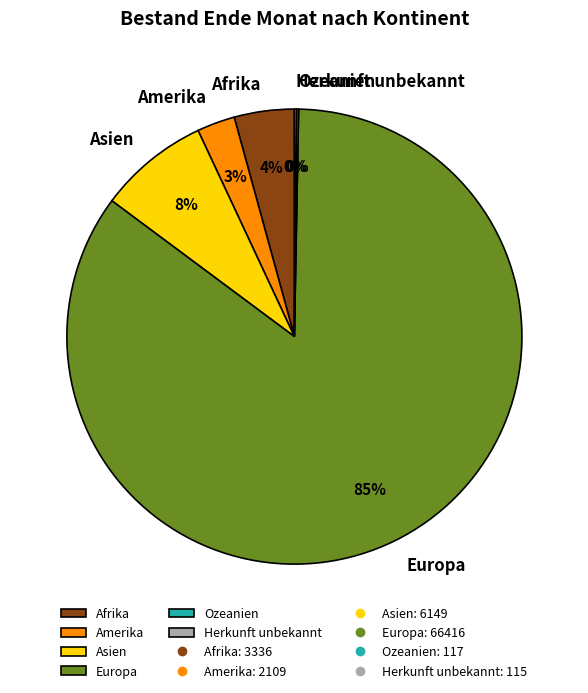

To the nearest percent, what portion does Asien represent?

8%